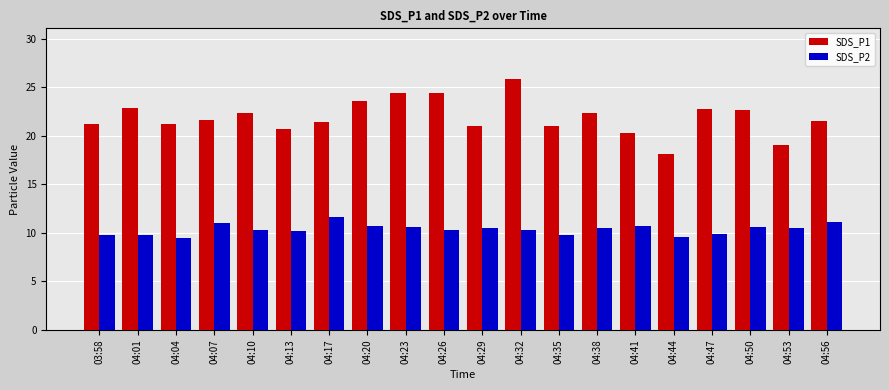

Rank the series by their maximum value, from lowest to highest.

SDS_P2, SDS_P1